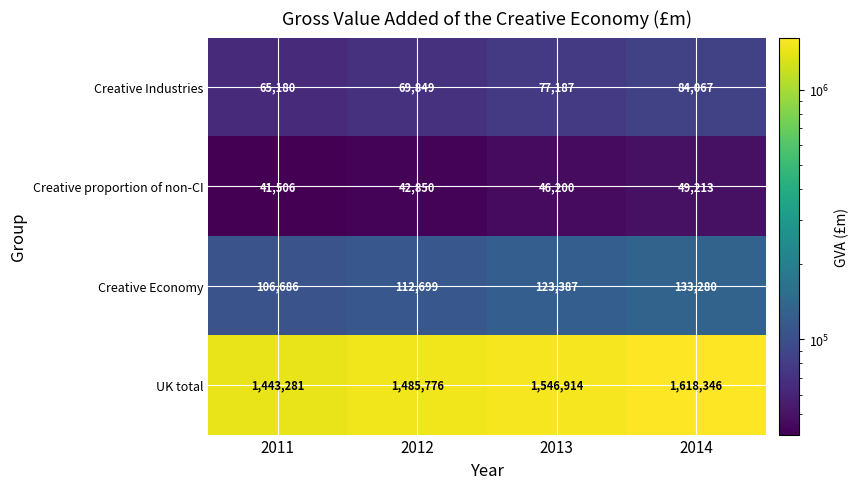

List the labels in order of Creative proportion of non-CI value, largest first.

2014, 2013, 2012, 2011